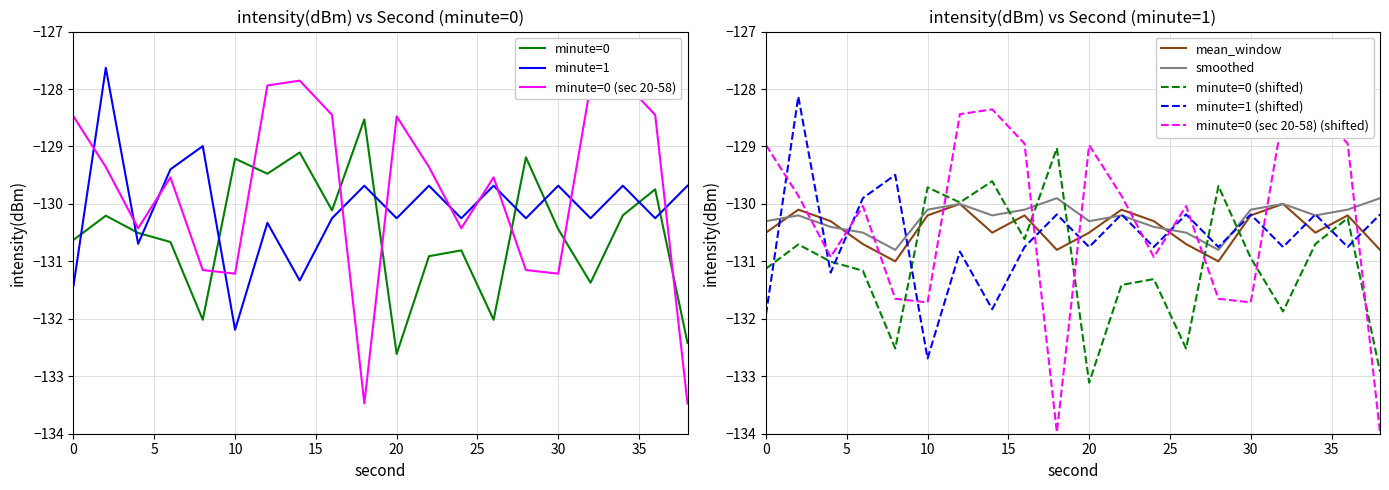

Is it true that minute=1 (shifted) equals -48.5 at 20?

False